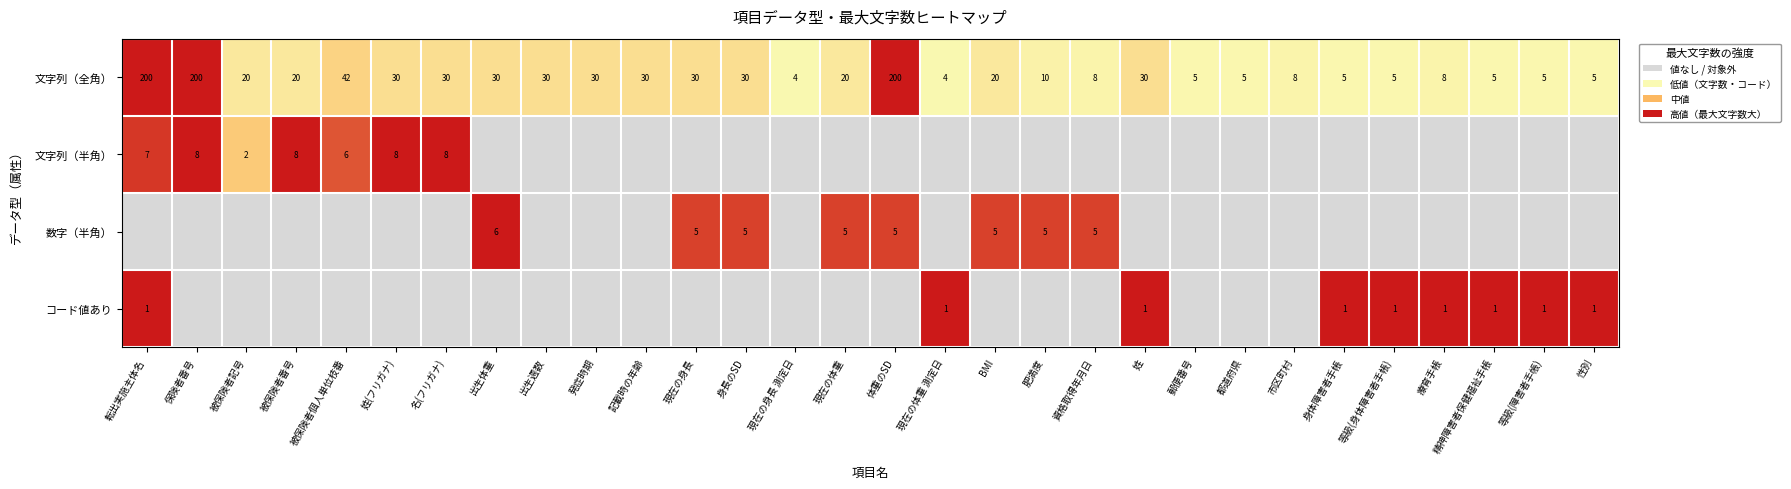

Where does the 文字列（全角） series first go above 20?

転出実施主体名